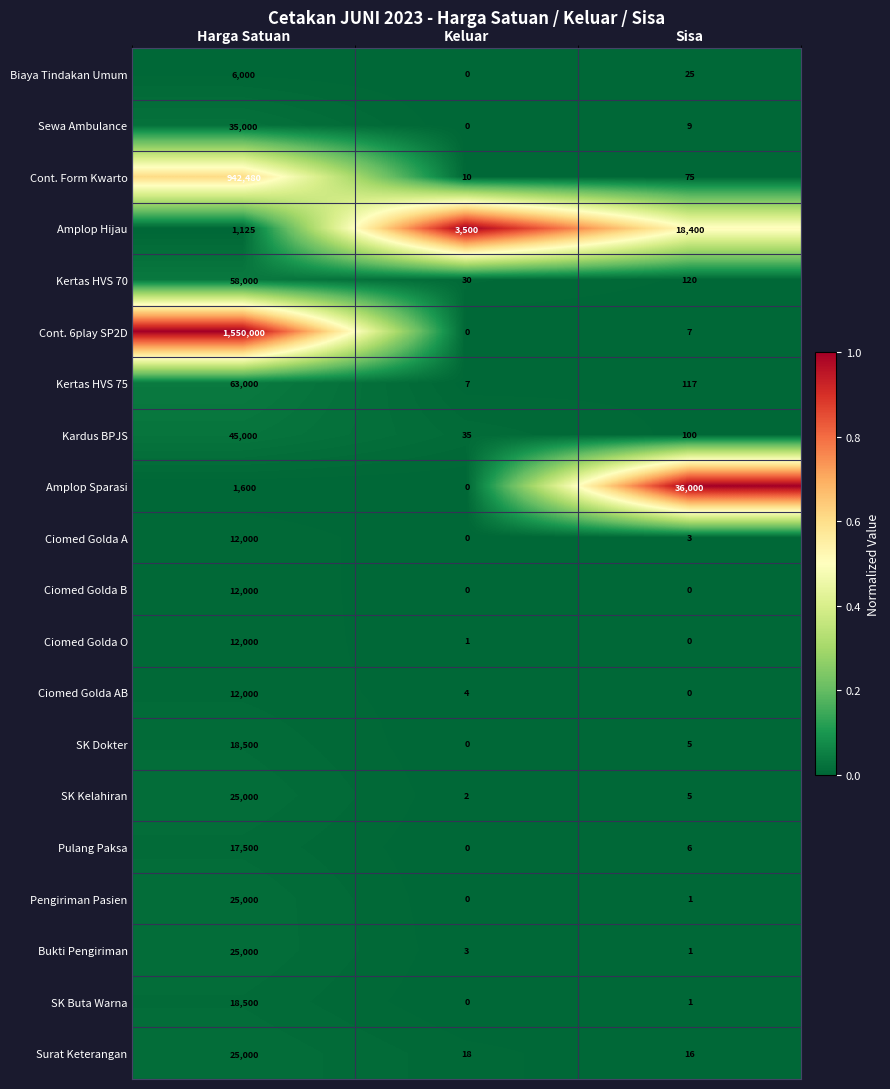

What is the difference between the Amplop Hijau values at Harga Satuan and Sisa?

17275